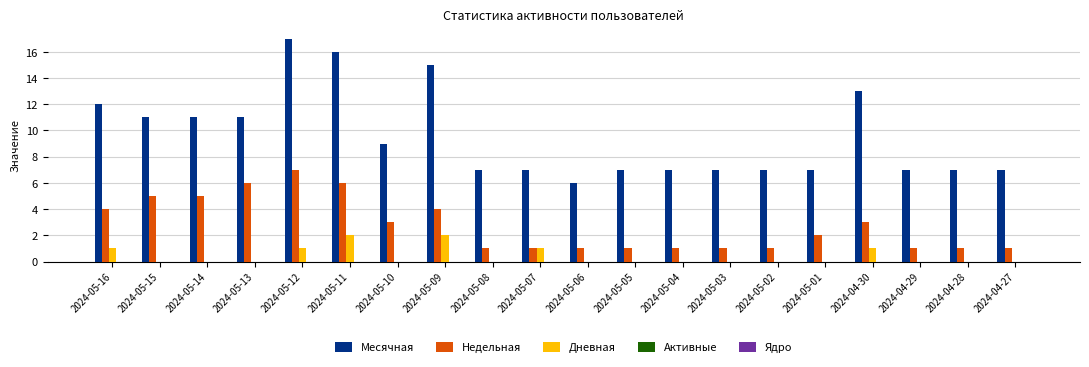

Is the value of Недельная at 2024-05-14 greater than the value of Месячная at 2024-04-28?

No